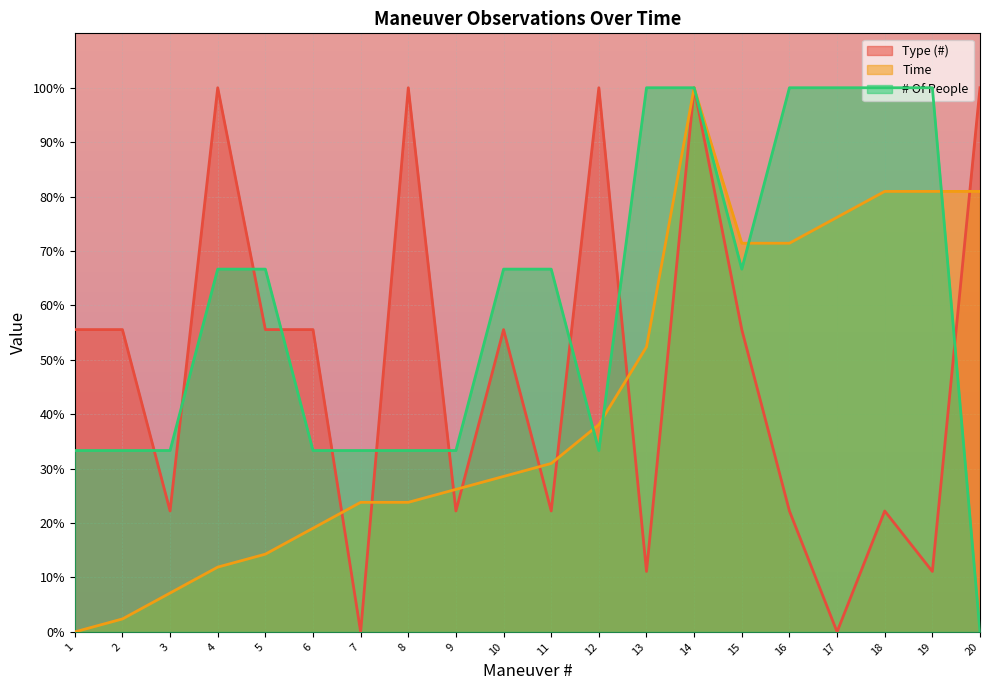

What is the sum of all Type (#) values?

966.7